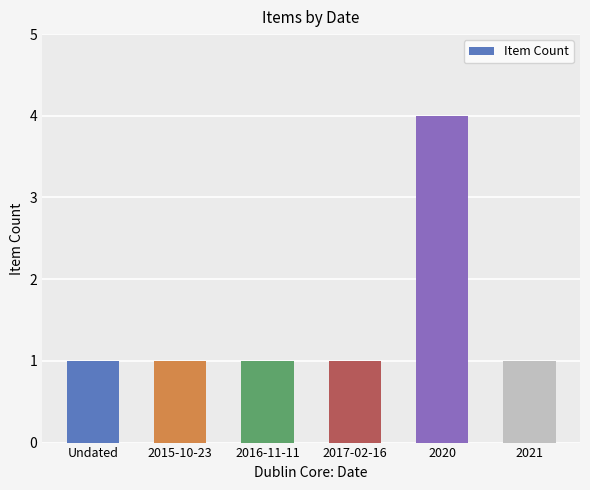

What position from the right is Undated?

6